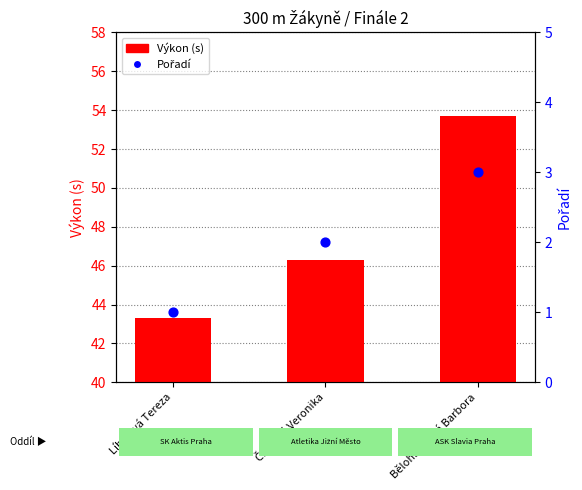

What are all the series names shown in the legend?

Výkon (s), Pořadí